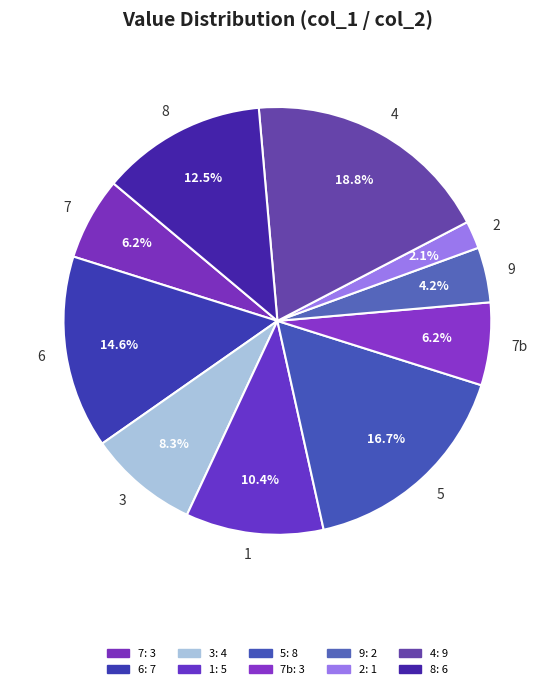

Which slice is the smallest?

2